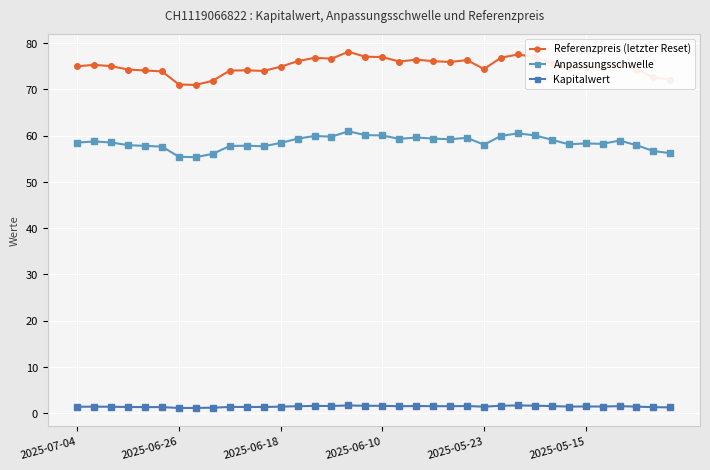

Count the number of categories in the chart.

36